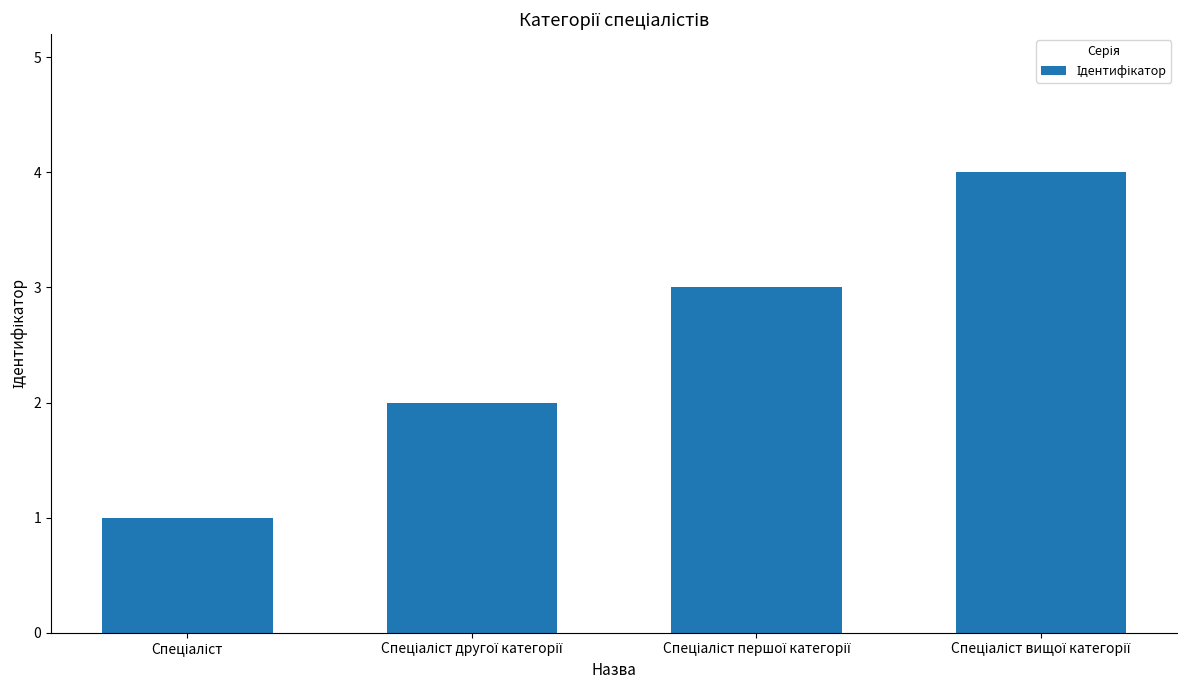

What is the sum of all values?

10